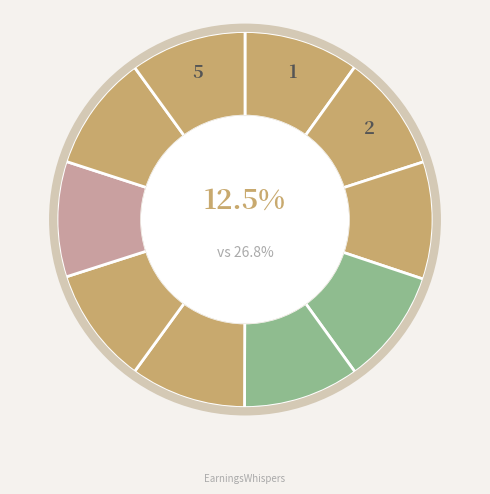

Does any single category account for the majority?

No